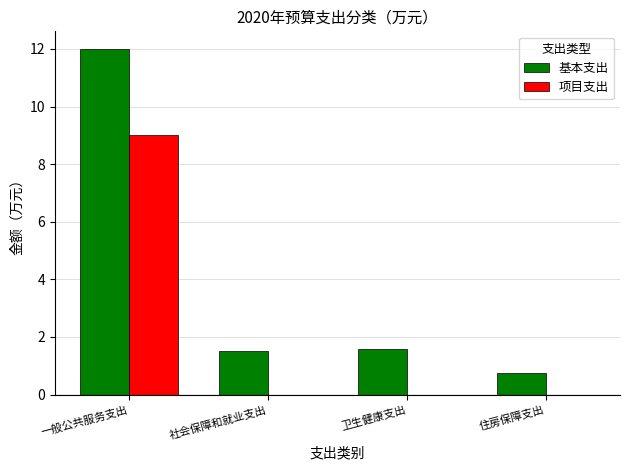

Which series has the widest spread of values?

基本支出